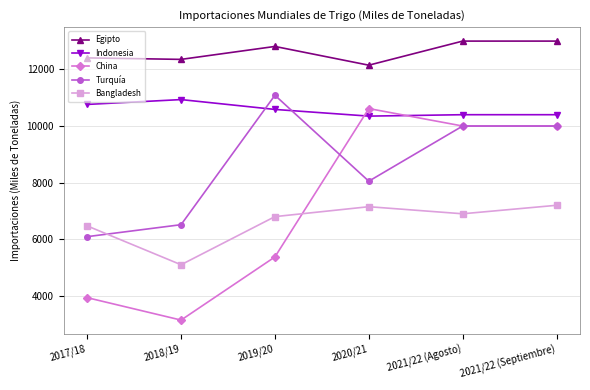

At which category does Bangladesh reach its first local valley?

2018/19